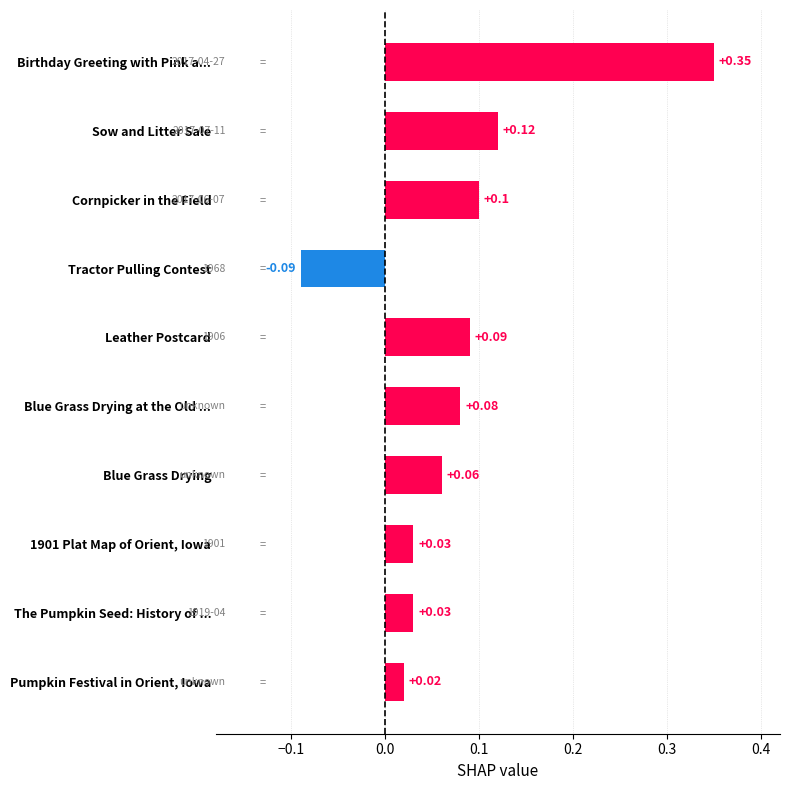

Where is the data nearest to the value 0?

Pumpkin Festival in Orient, Iowa